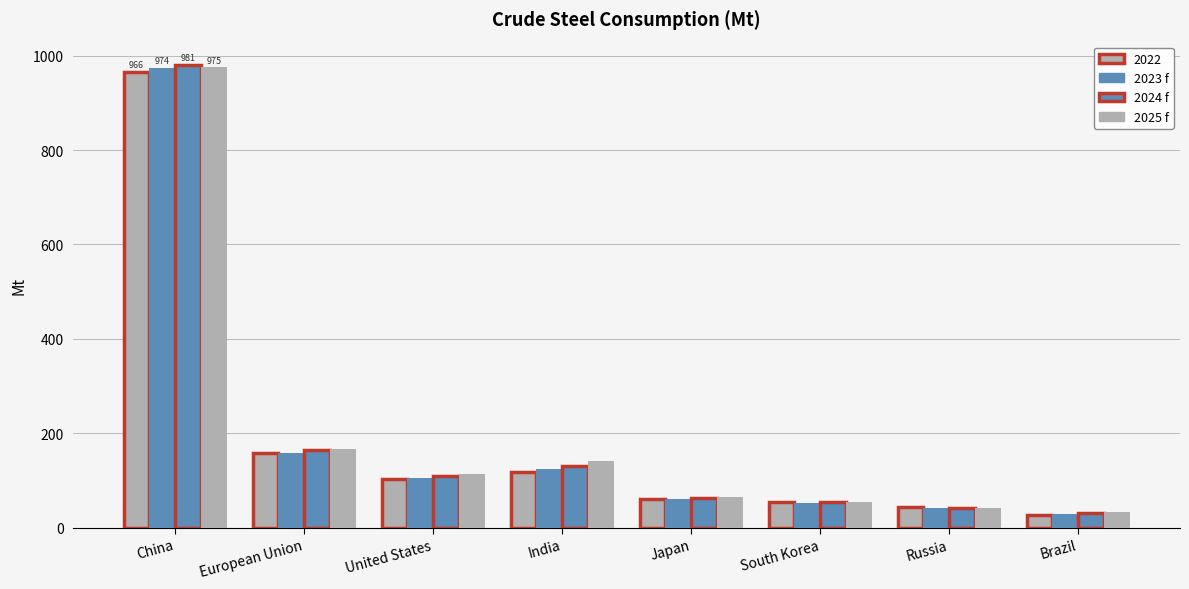

Does the chart contain stacked bars?

No